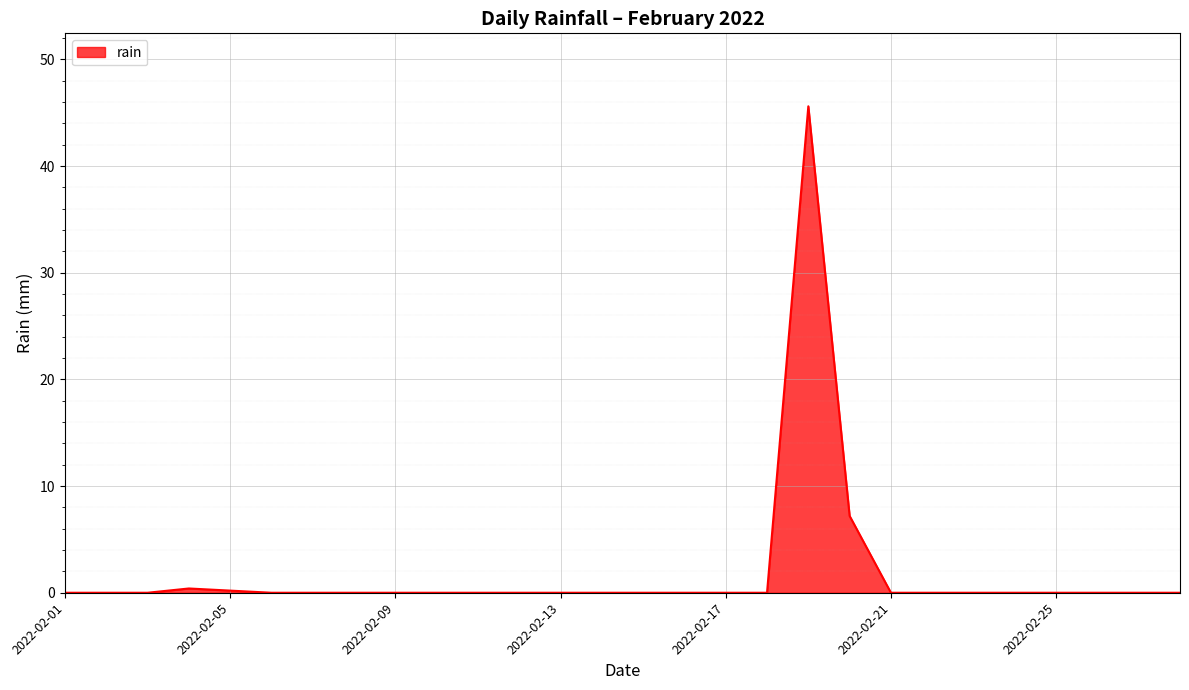

What is the difference between the maximum and minimum values?

45.6